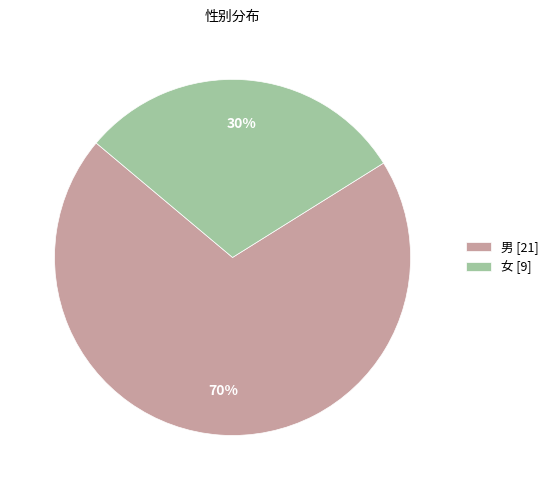

Which category accounts for the majority?

男